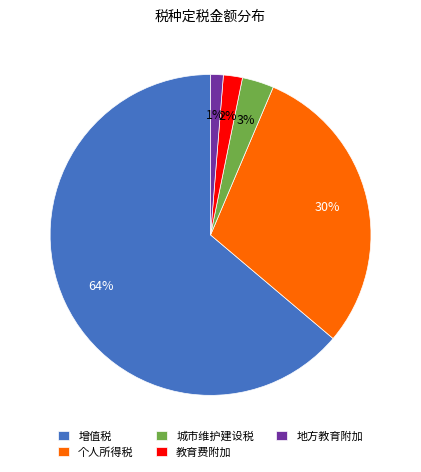

Rank the categories by value from highest to lowest.

增值税, 个人所得税, 城市维护建设税, 教育费附加, 地方教育附加